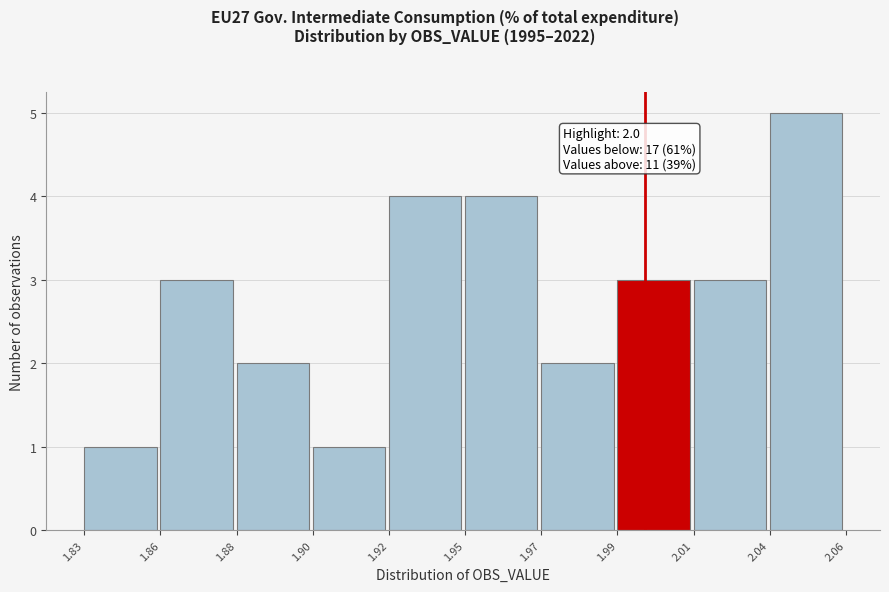

Reading left to right, transcribe all the data shown in this chart.

1	3	2	1	4	4	2	3	3	5